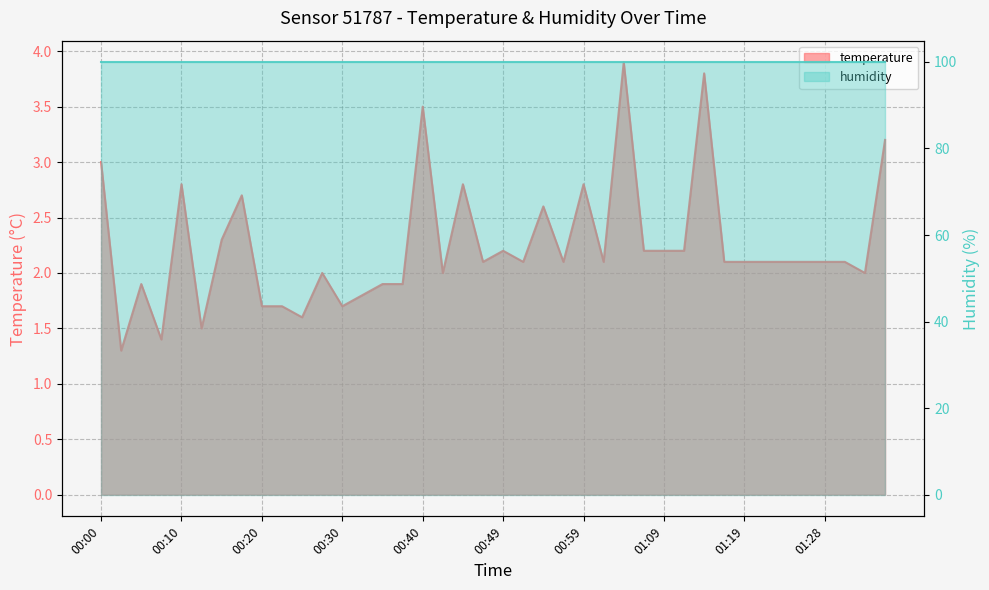

What is the change in value from 00:08 to 00:59?

+1.4